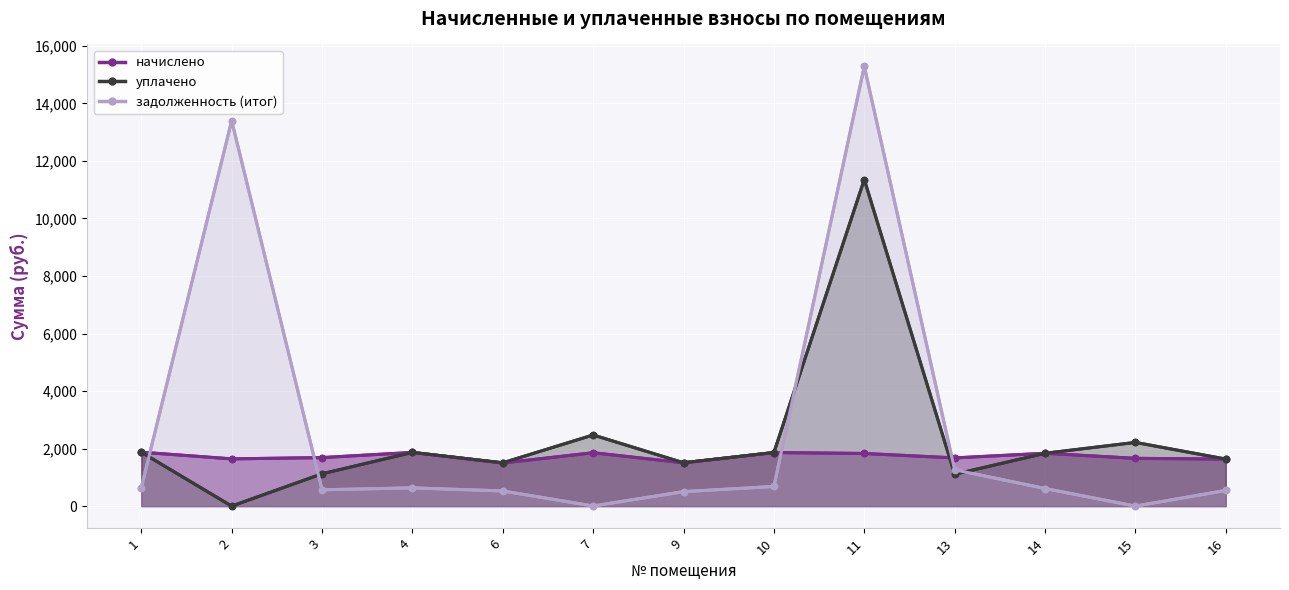

What is the difference between the maximum and minimum values in the задолженность (итог) series?

15284.5